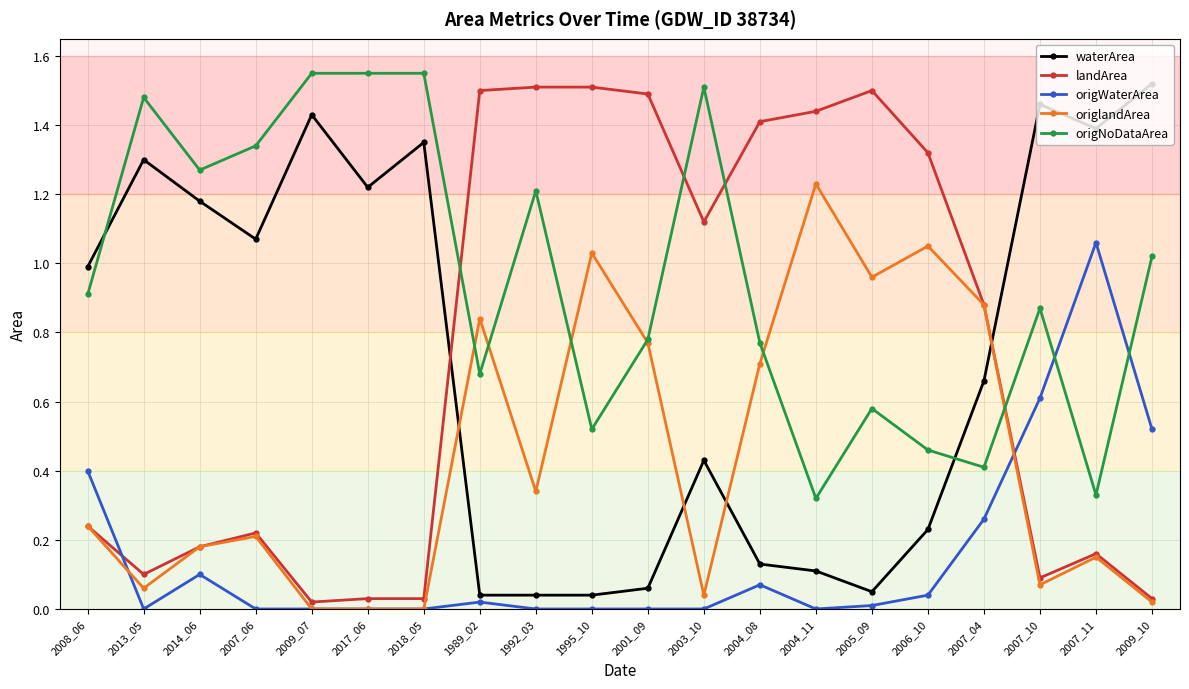

How many intersections are there between origNoDataArea and origlandArea?

6